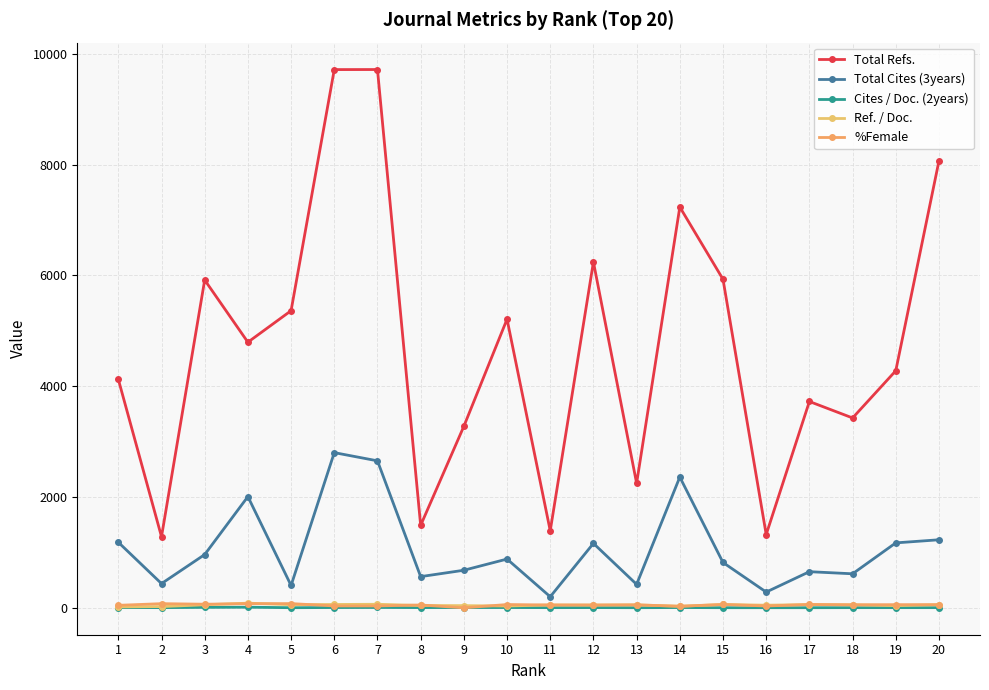

How many lines are shown in the chart?

5